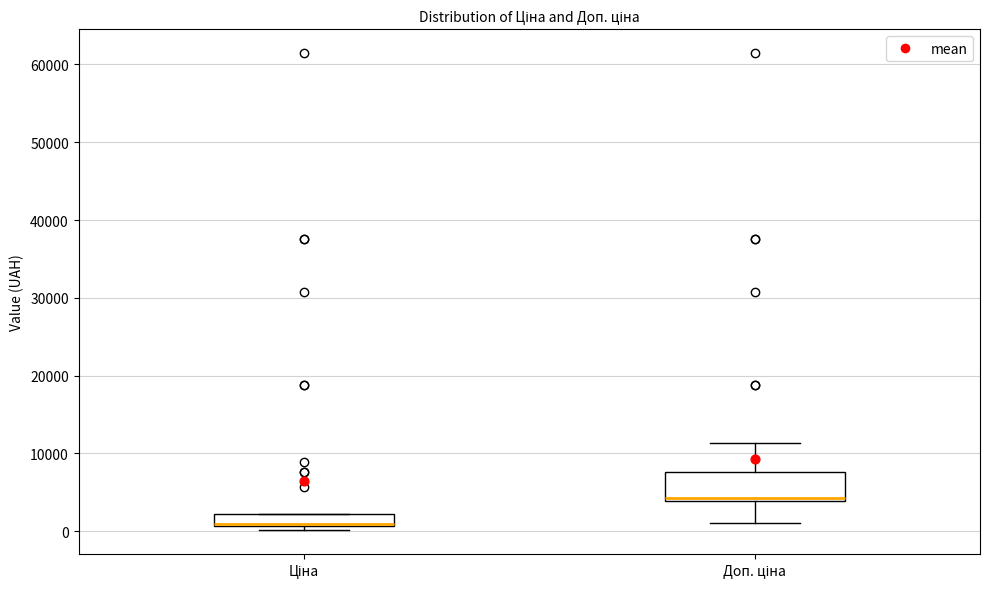

Reading left to right, transcribe this box plot: for each box, give where its median line is, the range the box spans, and where its two whiskers end, as read against the y-axis. The values are not printed on the chart, so give them approximately, as read against the axis.

Ціна: median 1000 (drawn on the box's lower edge), box 1000 to 2000, whiskers 0 to 2000
Доп. ціна: median 4000 (just above the box's lower edge), box 4000 to 8000, whiskers 1000 to 11000